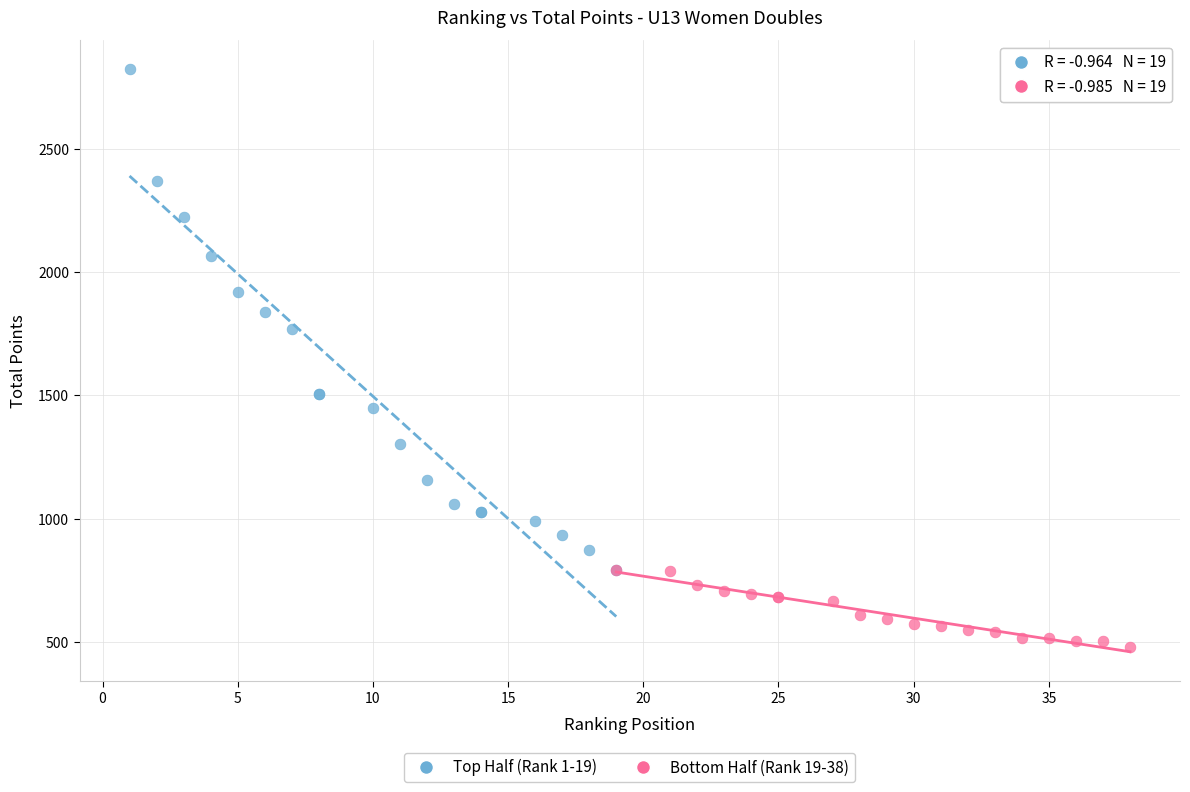

Which series has the largest Y range (max minus min)?

Top Half (Rank 1-19)